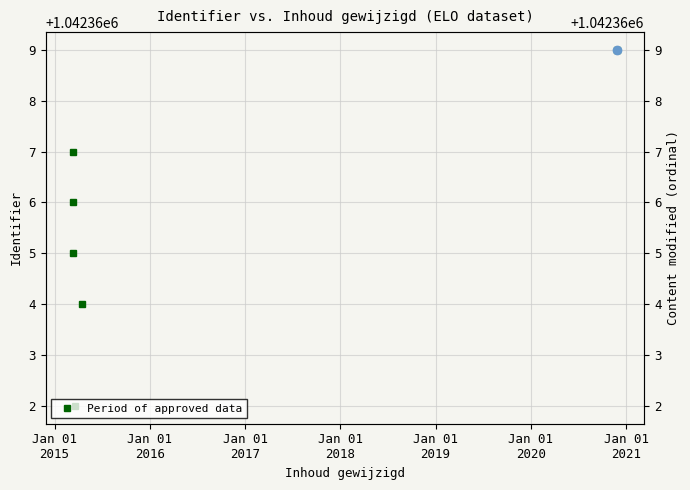

True or false: there are more than 1 points higher than both neighbors.

False